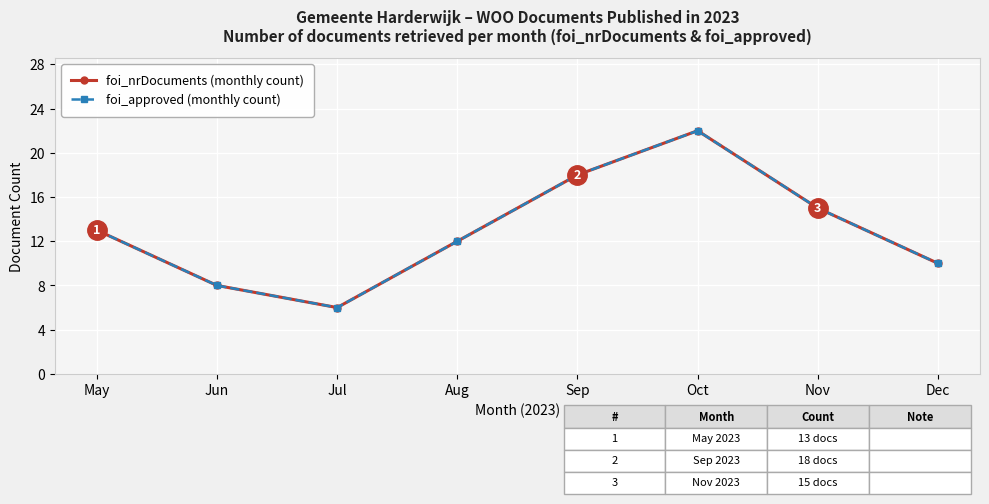

What is the value of the foi_approved (monthly count) point at the 7th from the left?

15